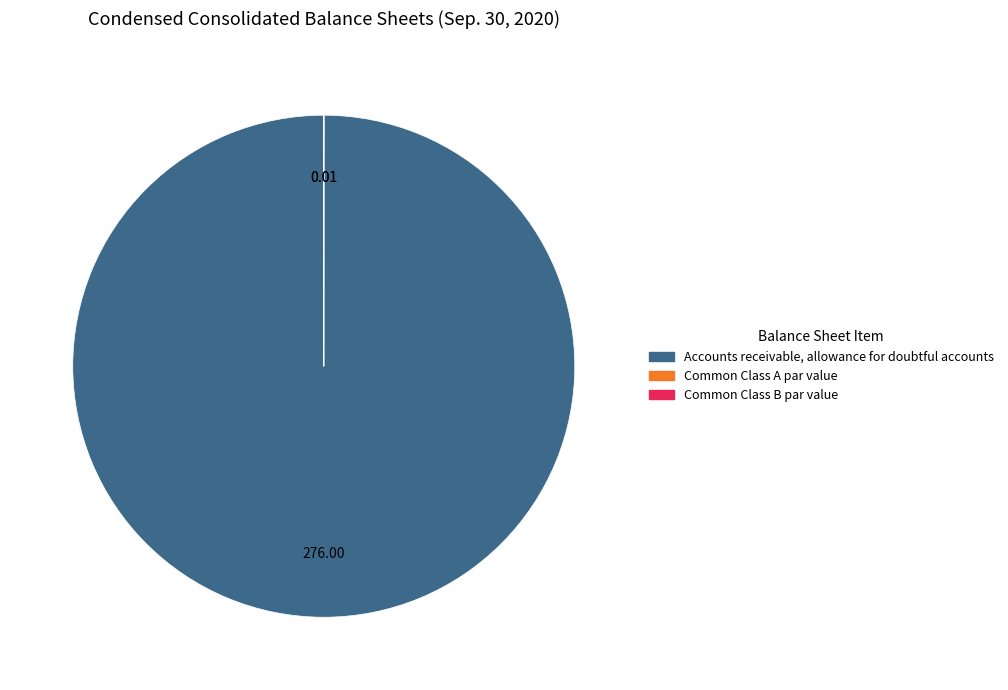

Is Accounts receivable, allowance for doubtful accounts the majority of the pie?

Yes